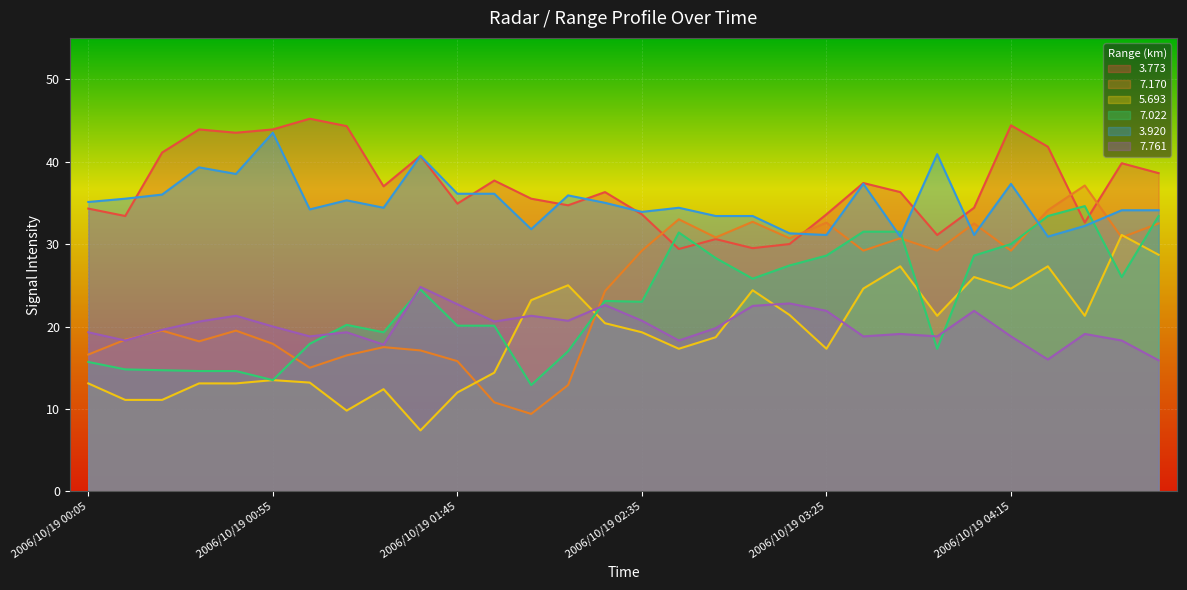

What are all the series names shown in the legend?

3.773, 7.170, 5.693, 7.022, 3.920, 7.761